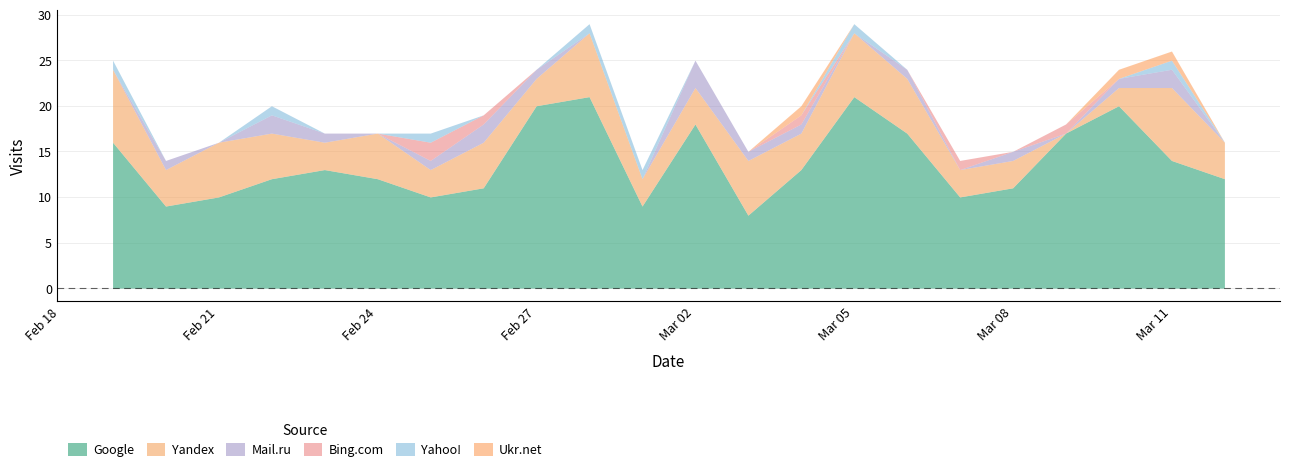

What is the difference between the maximum and minimum values in the Ukr.net series?

1